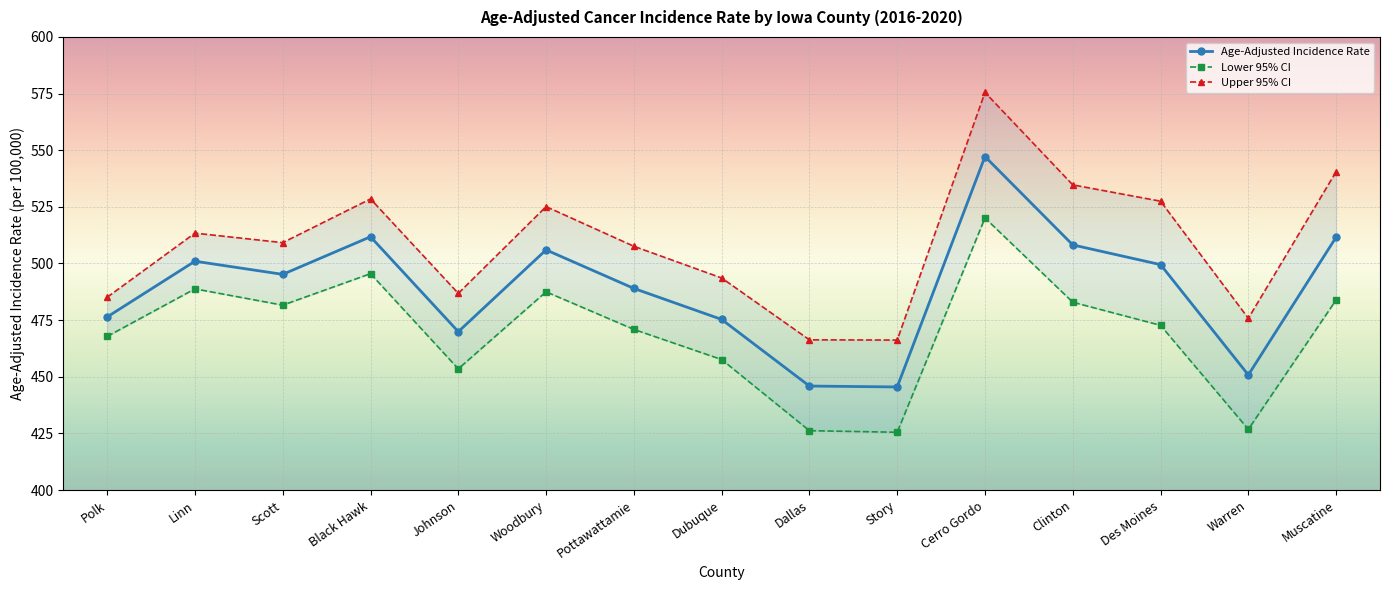

True or false: Age-Adjusted Incidence Rate has a value of 501.0 at Linn.

True